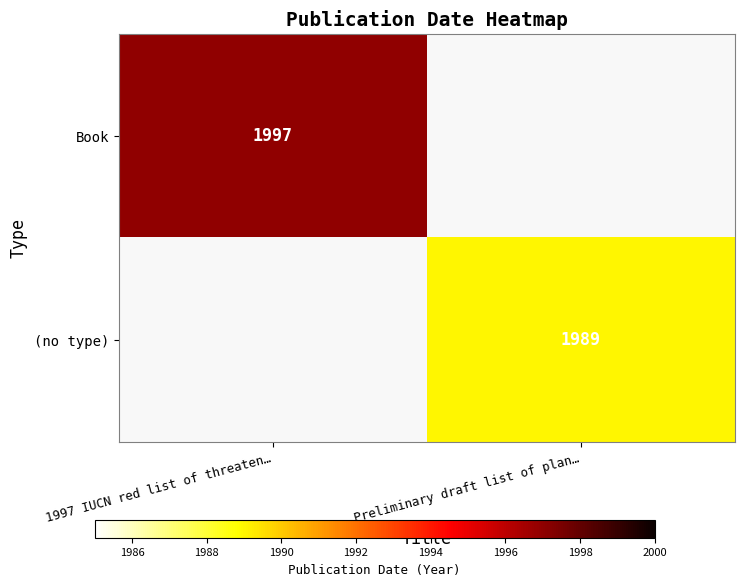

The Book series shows 2980 at 1997 IUCN red list of threaten…. True or false?

False